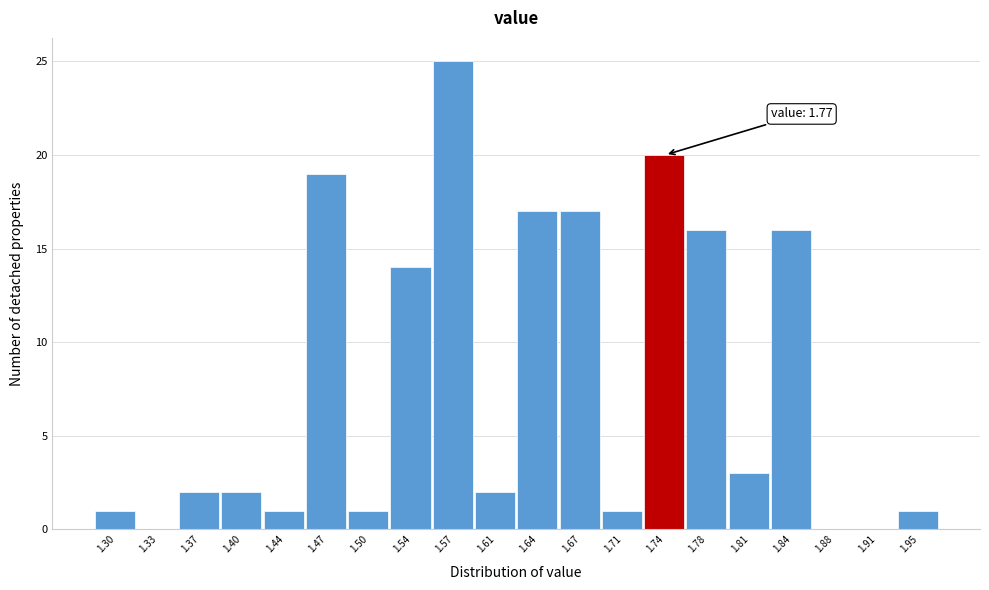

Reading left to right, transcribe all the data shown in this chart.

1.30=1	1.33=0	1.37=2	1.40=2	1.44=1	1.47=19	1.50=1	1.54=14	1.57=25	1.61=2	1.64=17	1.67=17	1.71=1	1.74=20	1.78=16	1.81=3	1.84=16	1.88=0	1.91=0	1.95=1